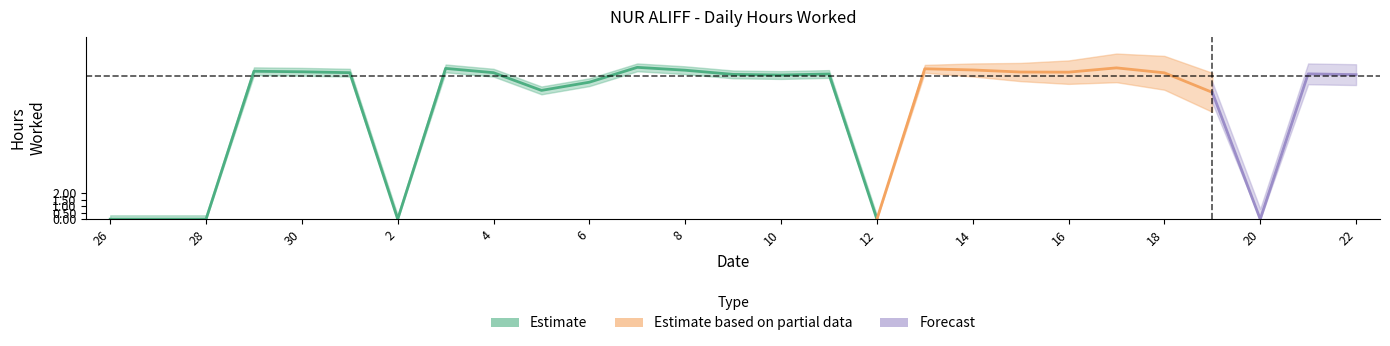

What is the greatest value displayed?

11.7